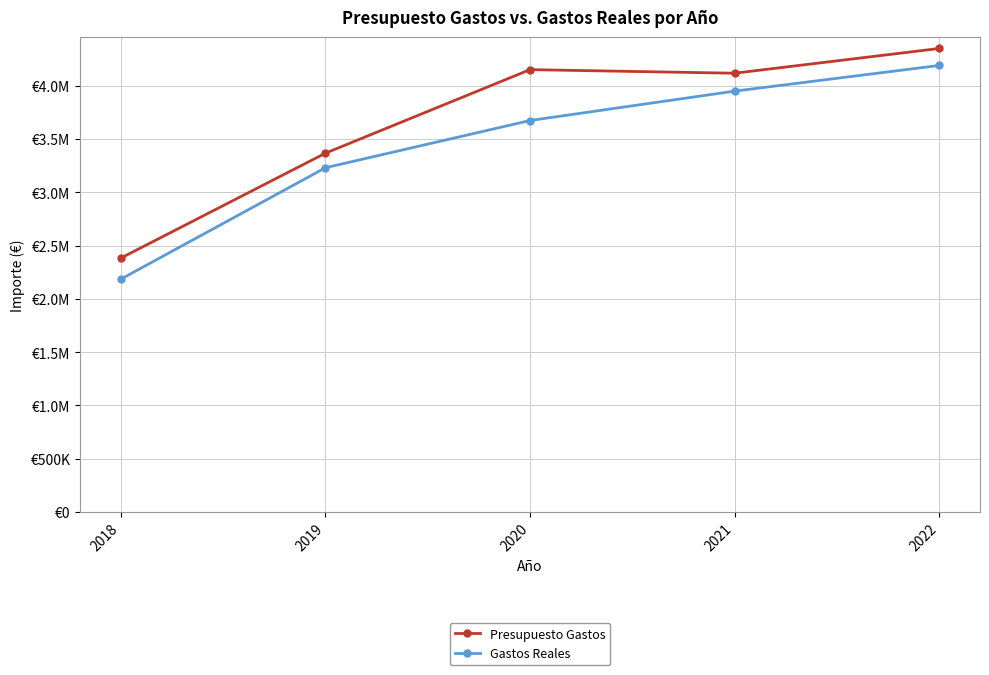

True or false: Presupuesto Gastos and Gastos Reales intersect in this chart.

False